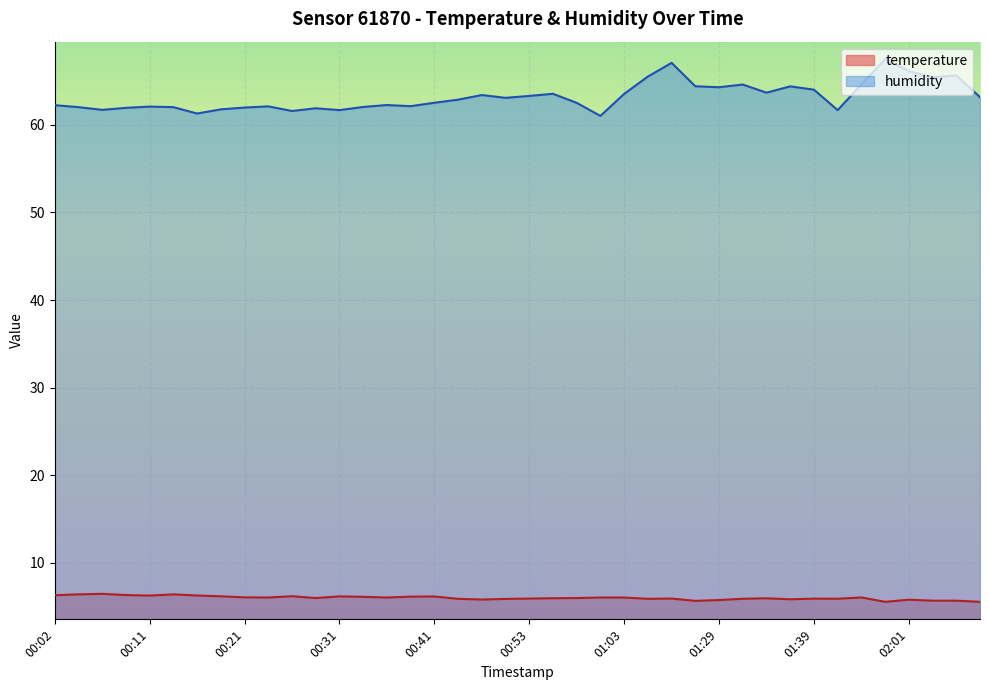

At how many categories does at least one series exceed 56?

40